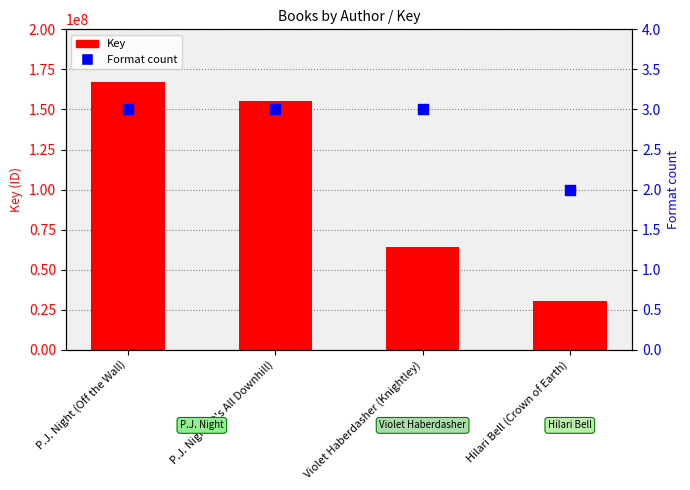

Is the value of Format count at P.J. Night (It's All Downhill) greater than the value of Key at P.J. Night (It's All Downhill)?

No